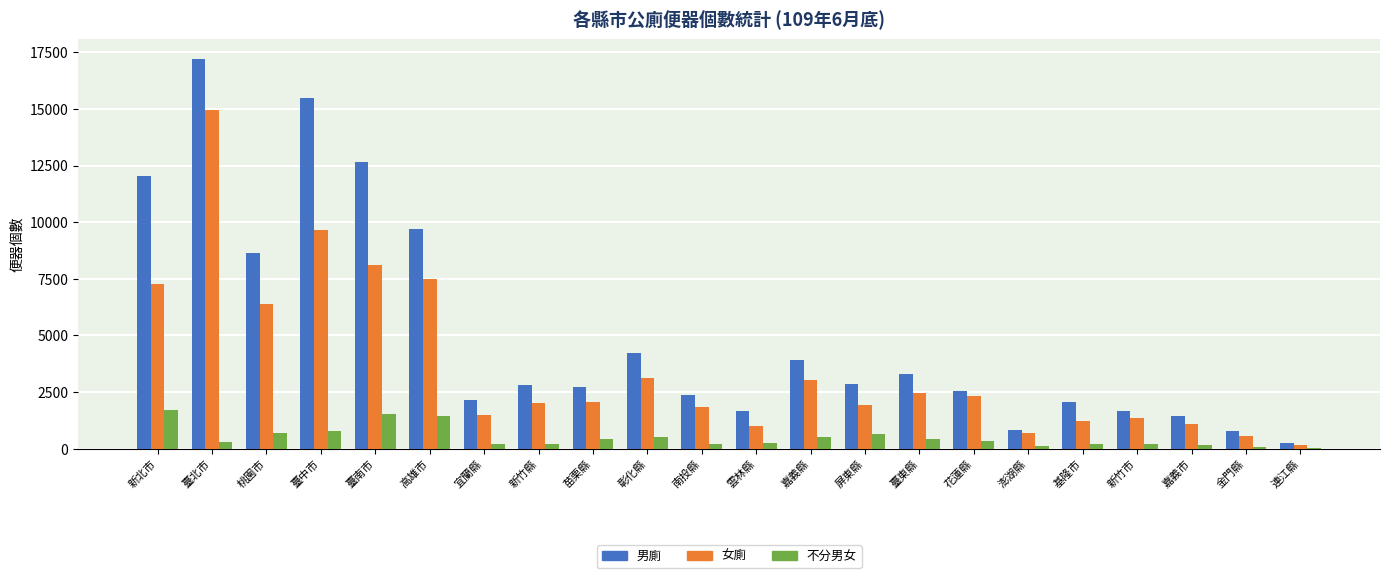

How many distinct data groups are displayed?

3